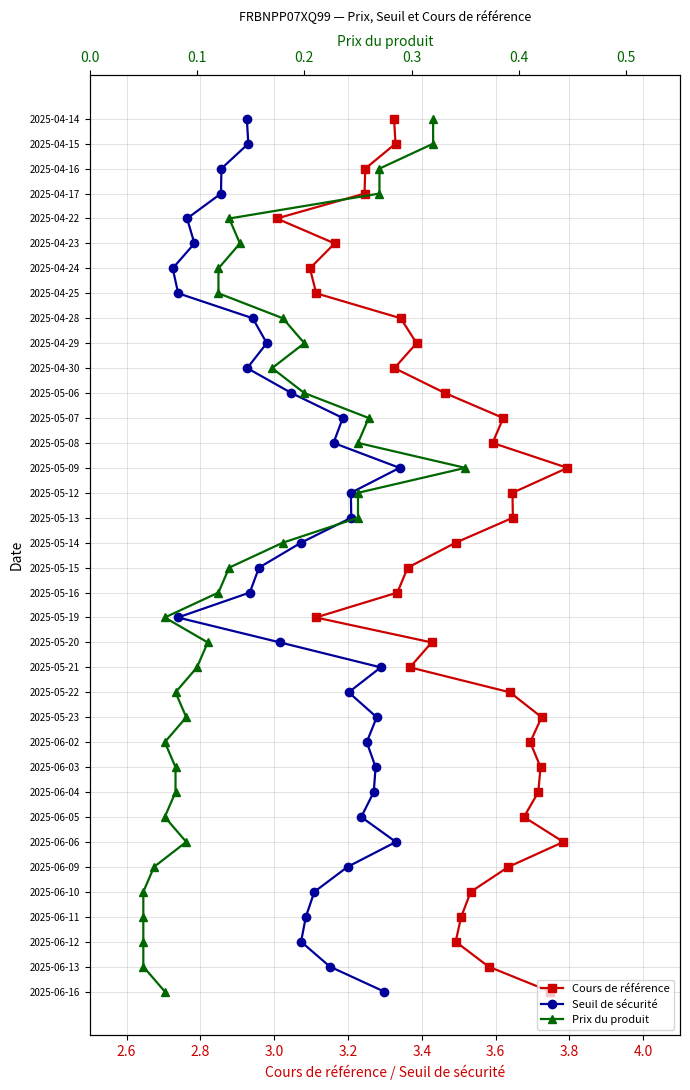

Does the chart have visible grid lines?

Yes